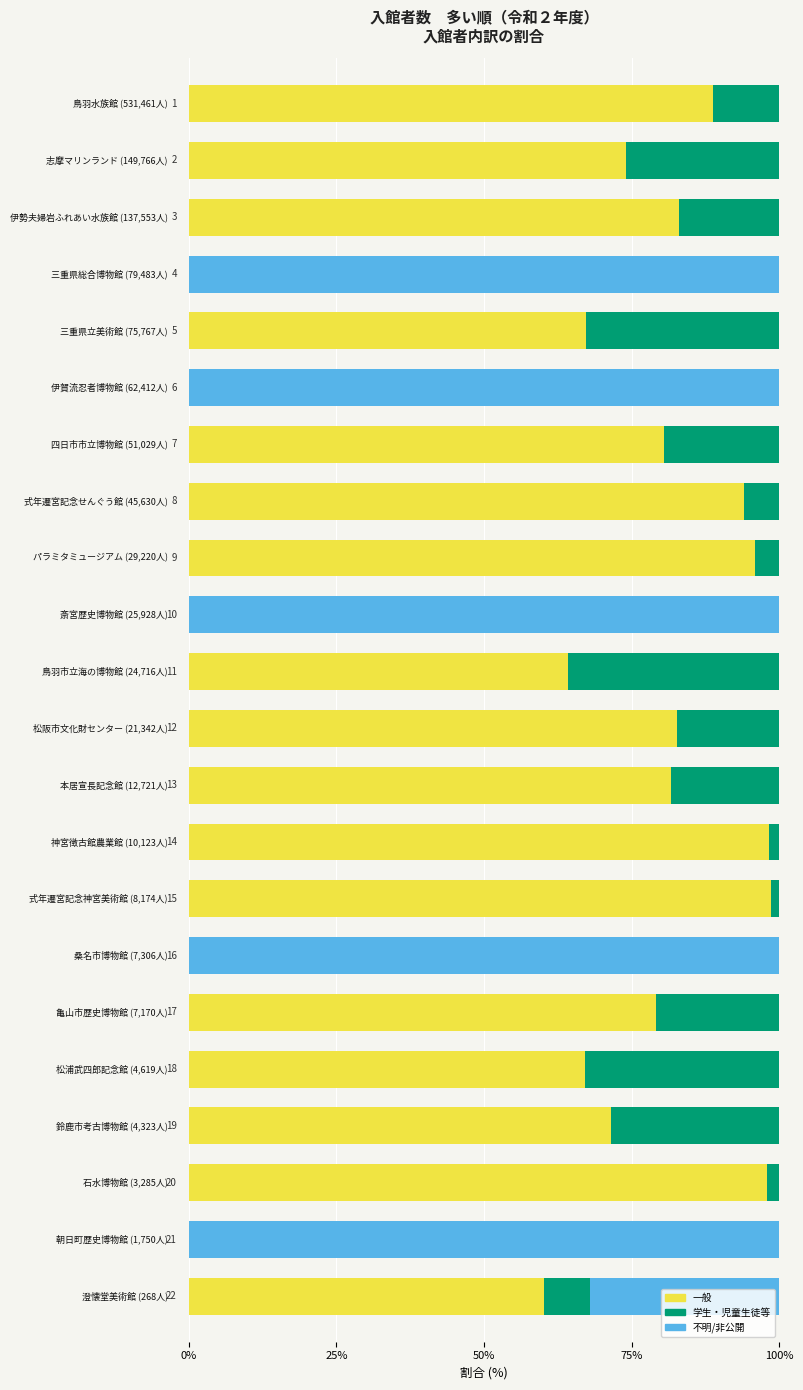

What are all the series names shown in the legend?

一般, 学生・児童生徒等, 不明/非公開